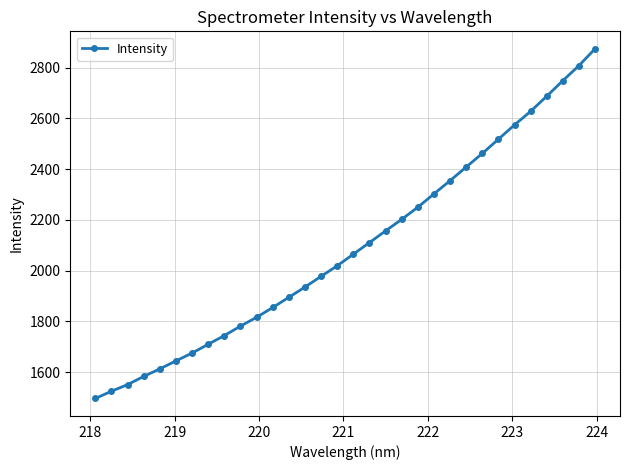

What is the difference between the maximum and second lowest values?

1349.6